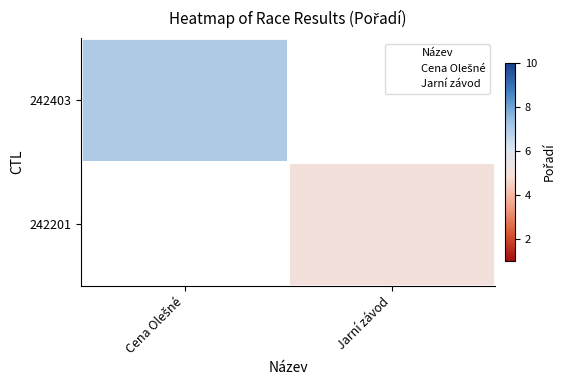

Which series has the widest spread of values?

242403